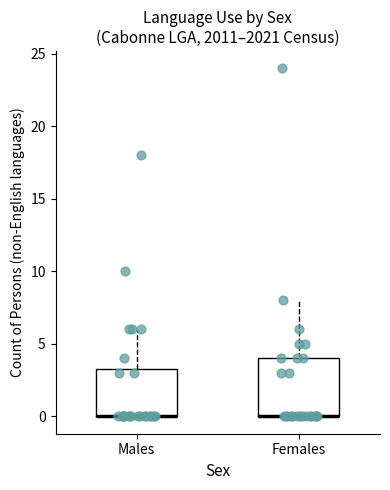

Reading left to right, read every box against the y-axis: the position of its median line, the range the box covers, and the ends of its whiskers. The values are not printed on the chart, so give them approximately, as read against the axis.

Males: median 0.0 (drawn on the box's lower edge), box 0.0 to 3.5, whiskers 0.0 to 6.0
Females: median 0.0 (drawn on the box's lower edge), box 0.0 to 4.0, whiskers 0.0 to 8.0